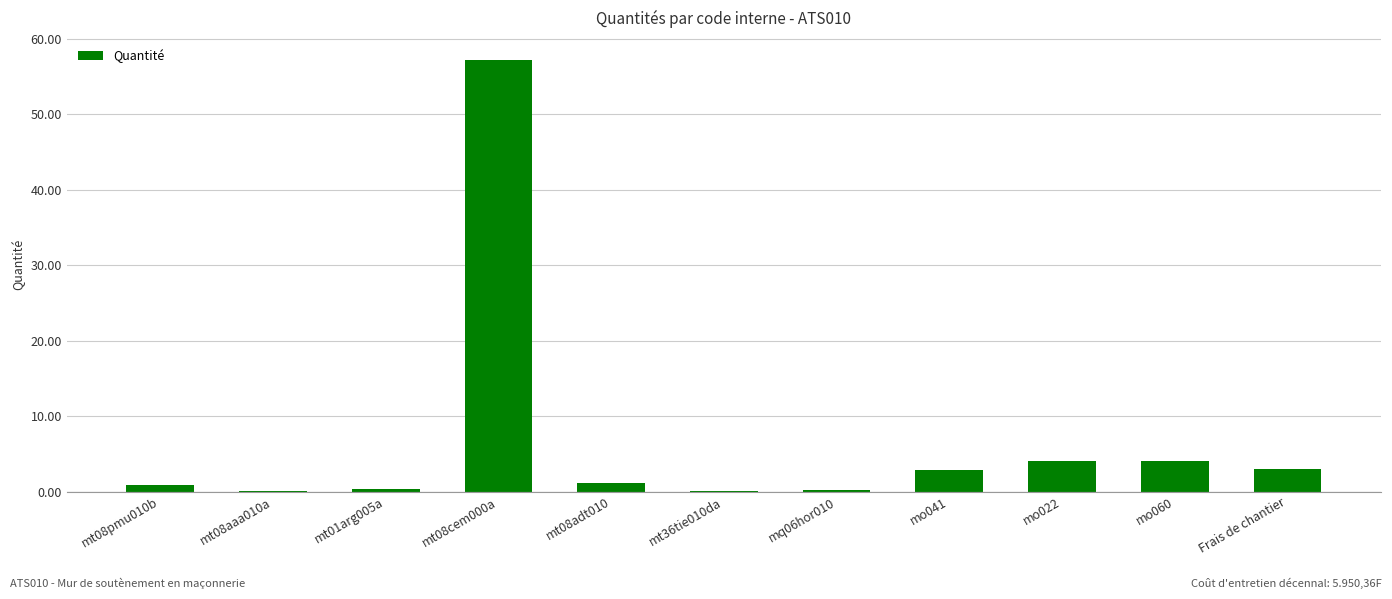

Between Frais de chantier and mt36tie010da, which is larger?

Frais de chantier